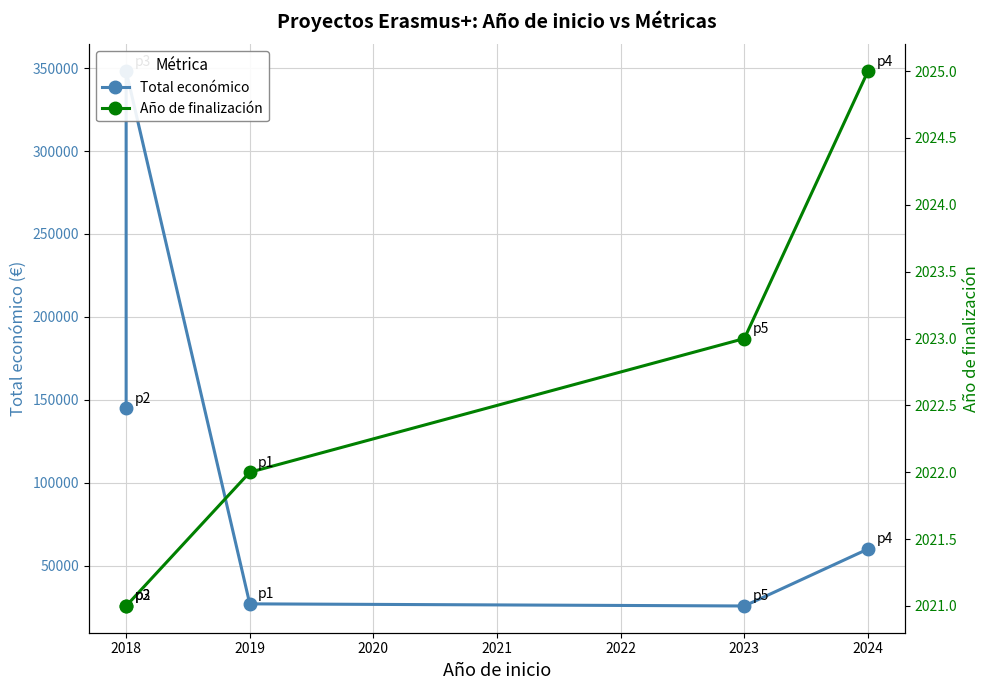

What is the difference between the maximum and minimum values in the Total económico series?

322570